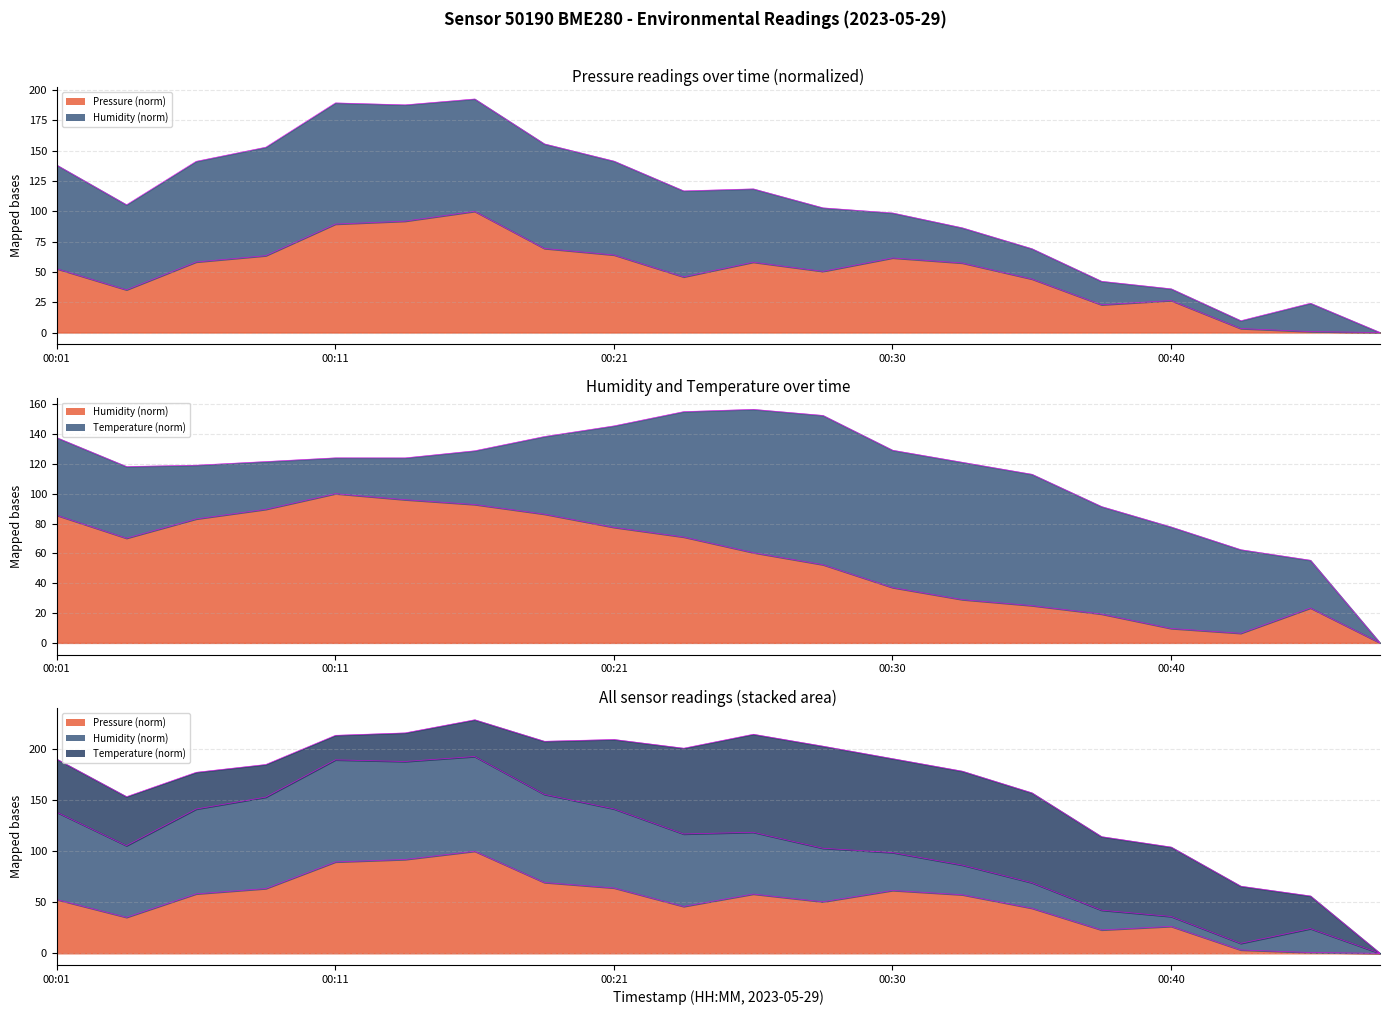

Where does the humidity series first go above 70?

00:01